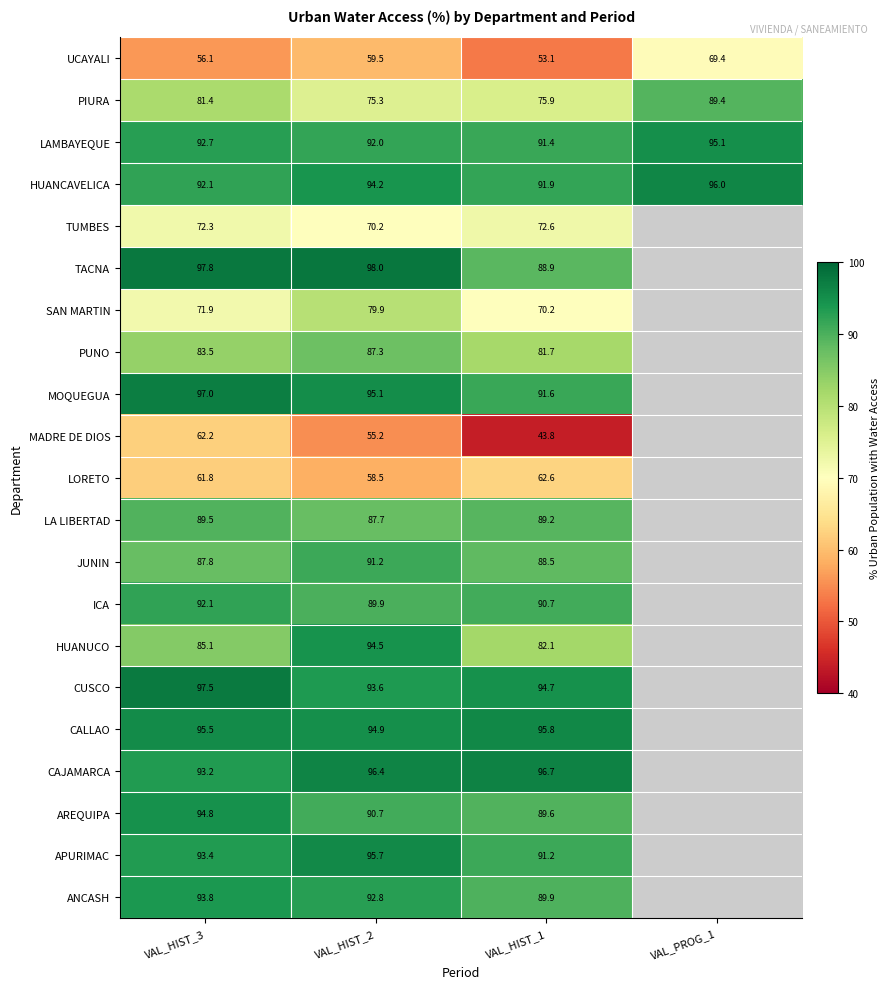

Is the value of APURIMAC at VAL_HIST_1 greater than the value of CAJAMARCA at VAL_HIST_3?

No